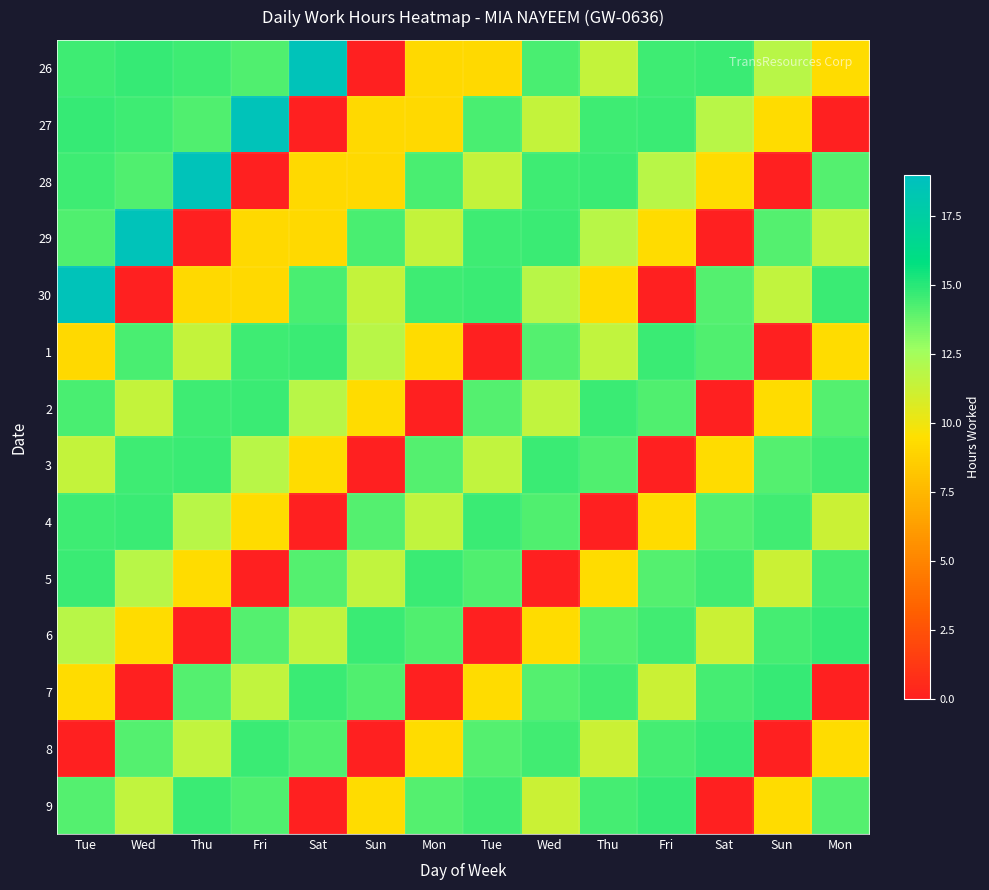

What is the total value across all series at Wed?

164.2